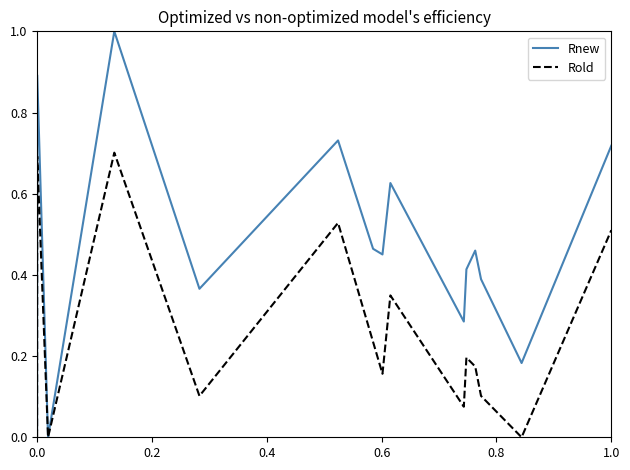

Rank the series by their average value, from lowest to highest.

Rold, Rnew